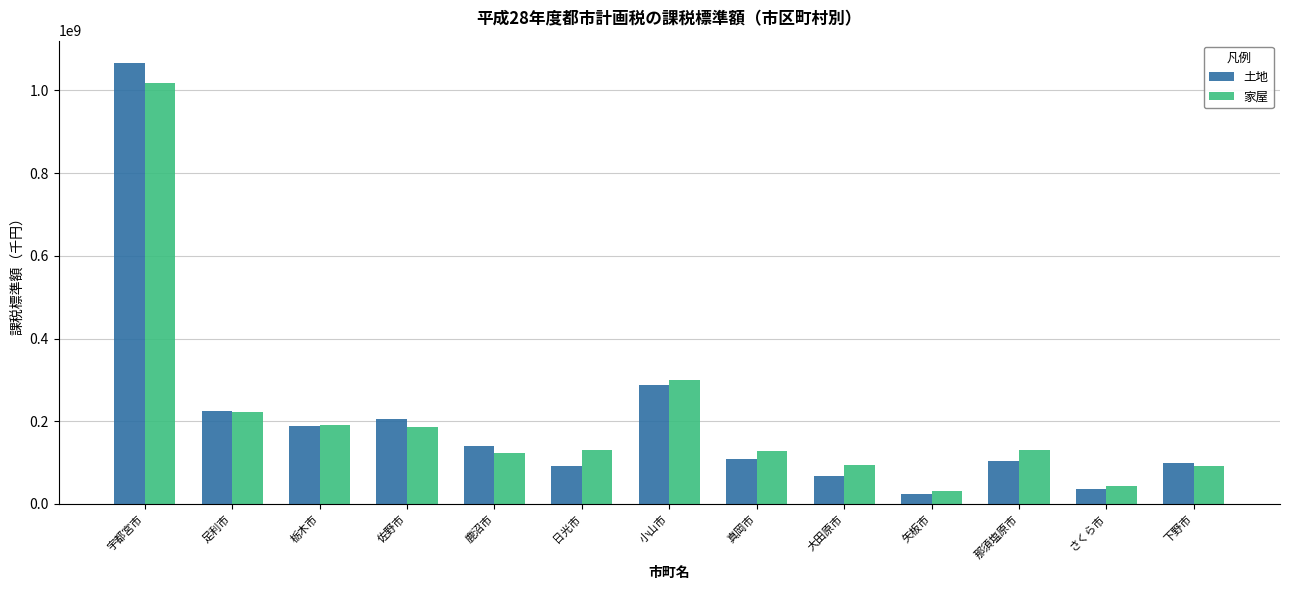

Is it true that 土地 equals 175581090 at 那須塩原市?

False